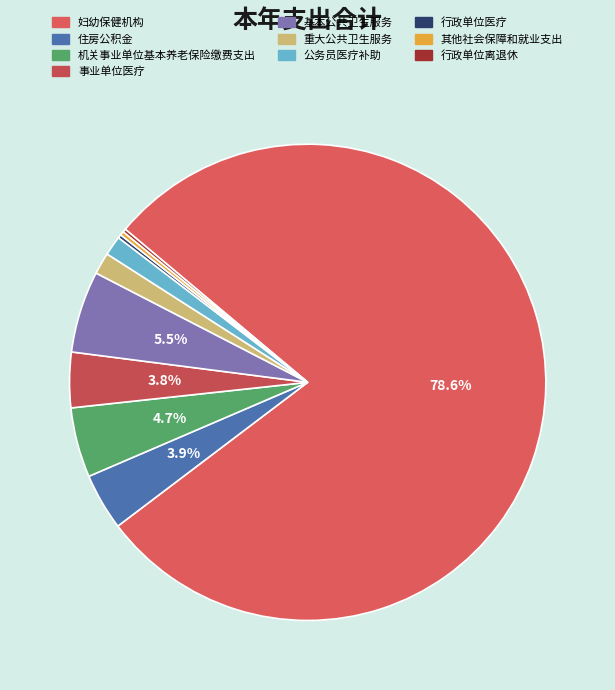

To the nearest percent, what portion does 公务员医疗补助 represent?

1%